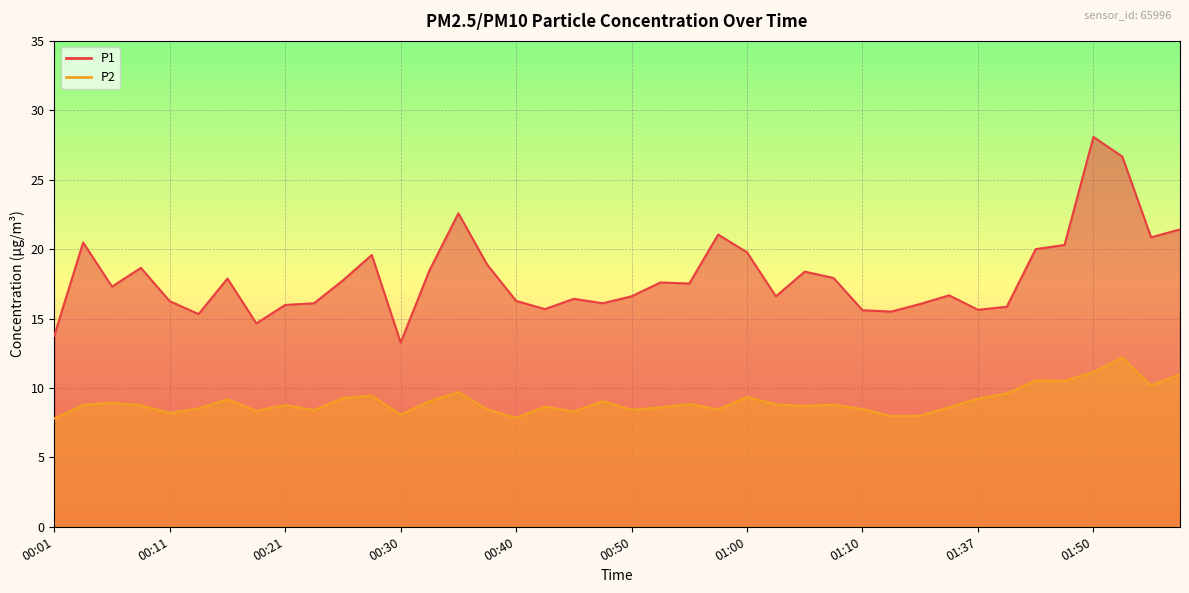

True or false: P1 and P2 intersect in this chart.

False